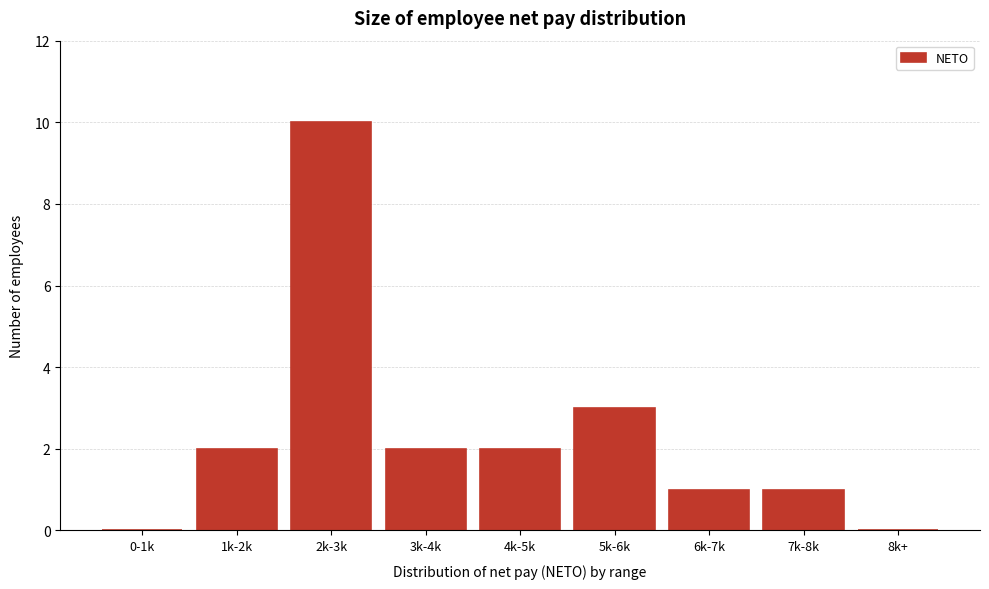

Reading left to right, what are all the values shown in this chart?

0-1k=0	1k-2k=2	2k-3k=10	3k-4k=2	4k-5k=2	5k-6k=3	6k-7k=1	7k-8k=1	8k+=0